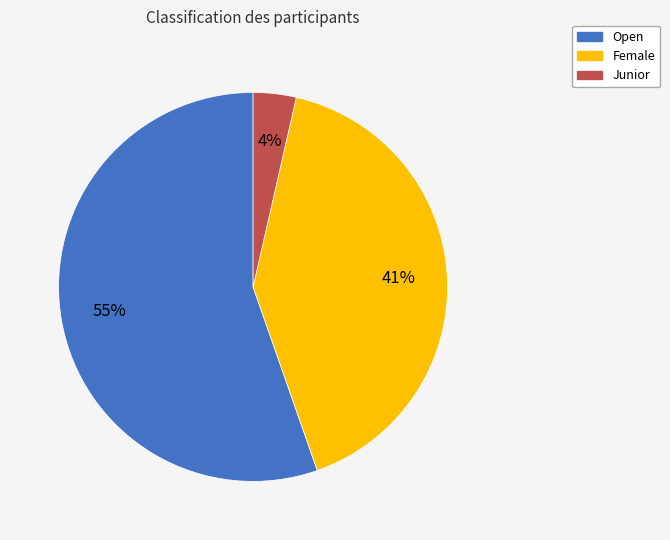

What is the largest slice in the pie chart?

Open